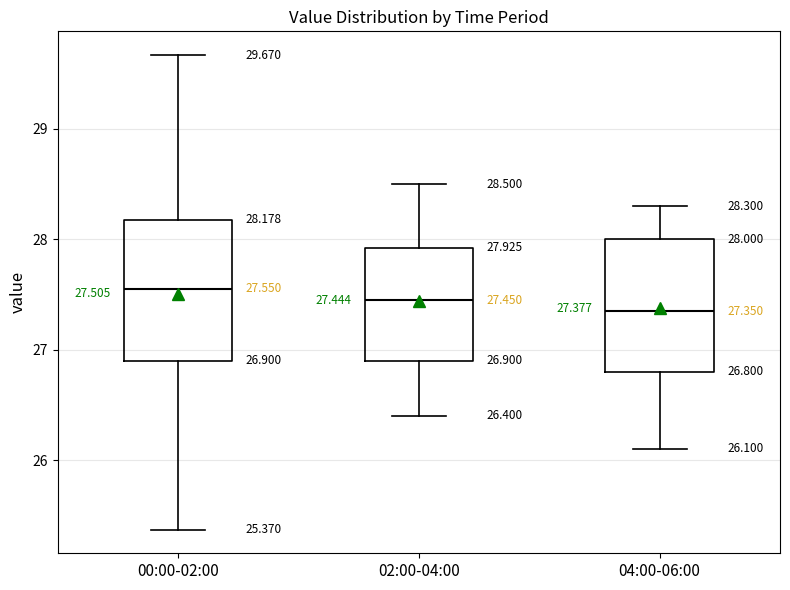

Which box's median line is the highest?

00:00-02:00